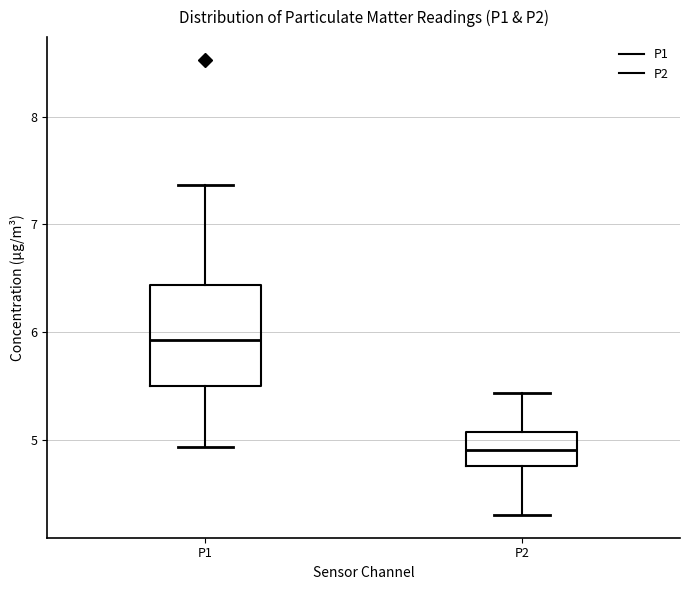

Which box has the highest median line?

P1